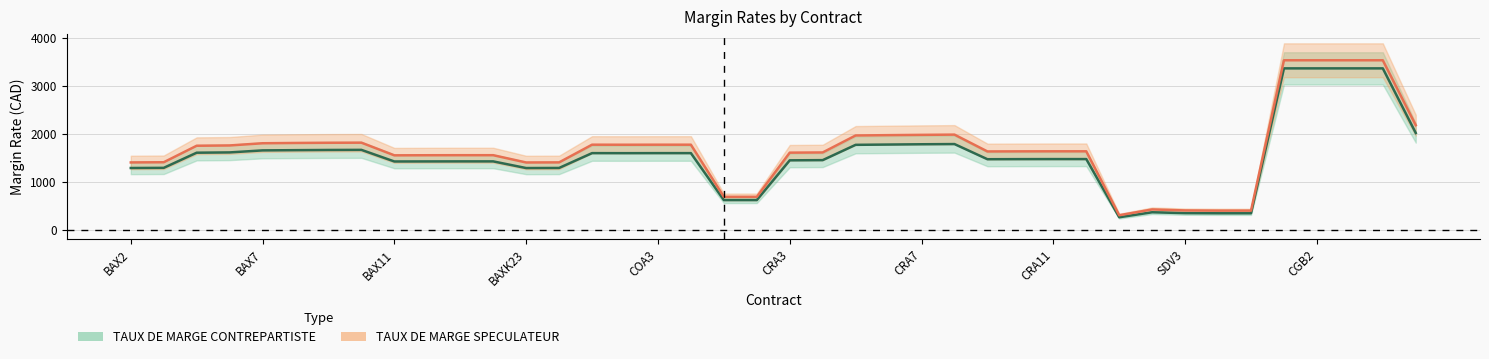

What position from the right is BAXK23?

28